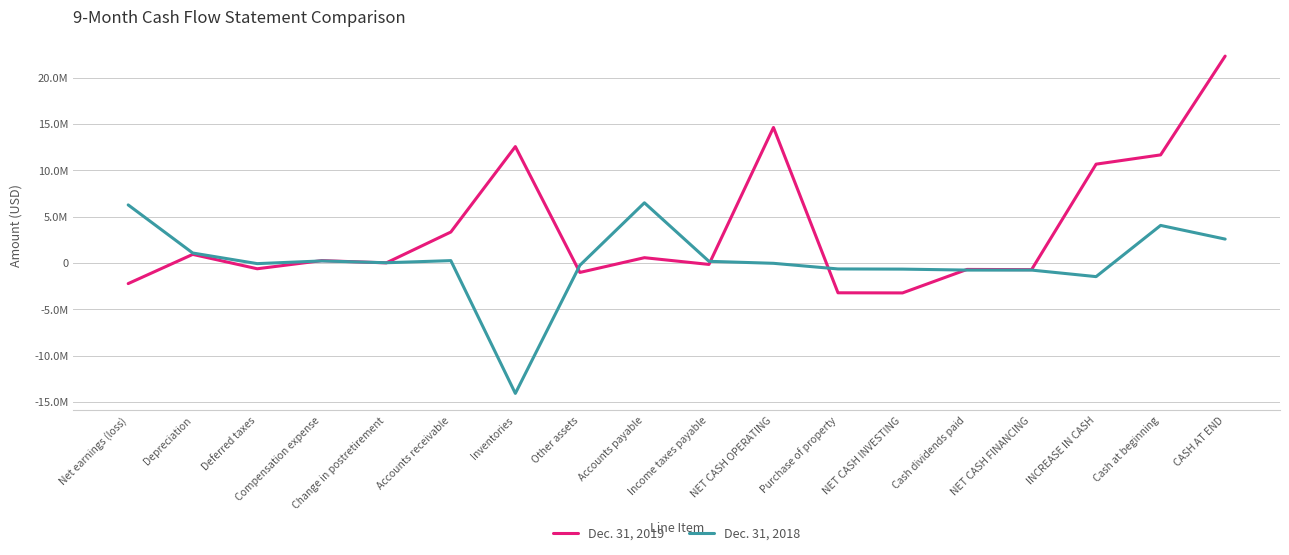

Read the Dec. 31, 2019 value at CASH AT END.

22333323